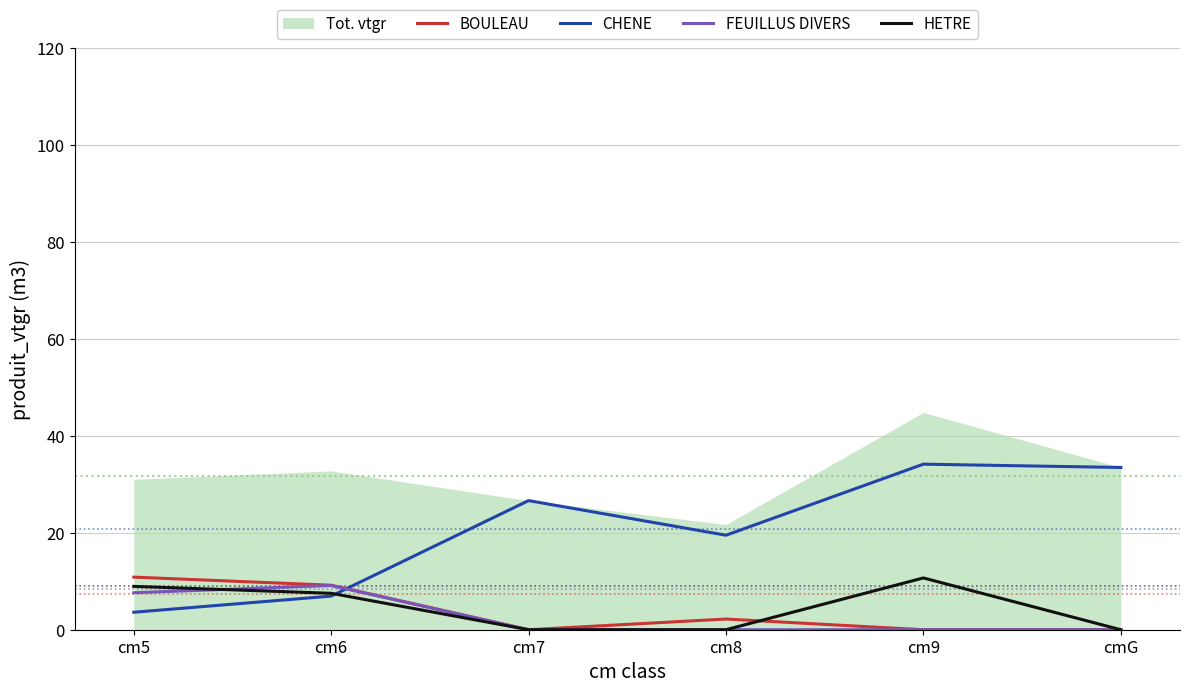

How many values in BOULEAU are above zero?

3